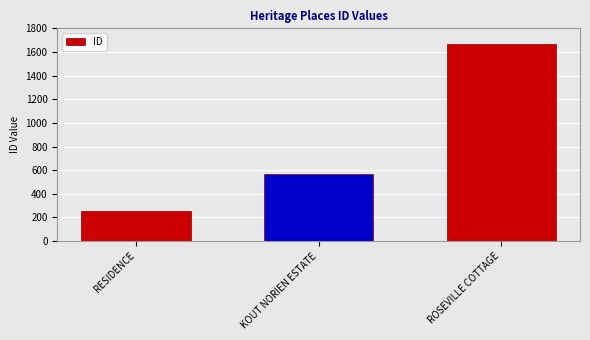

Count the number of data series in this chart.

1